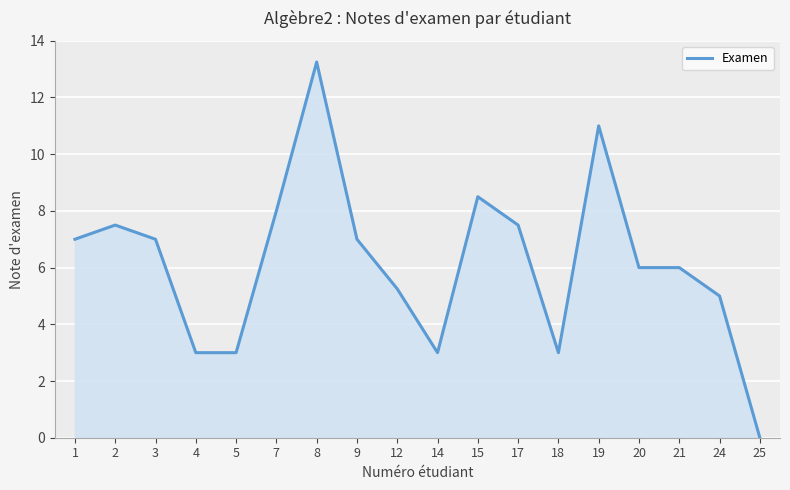

How many categories are shown in the chart?

18